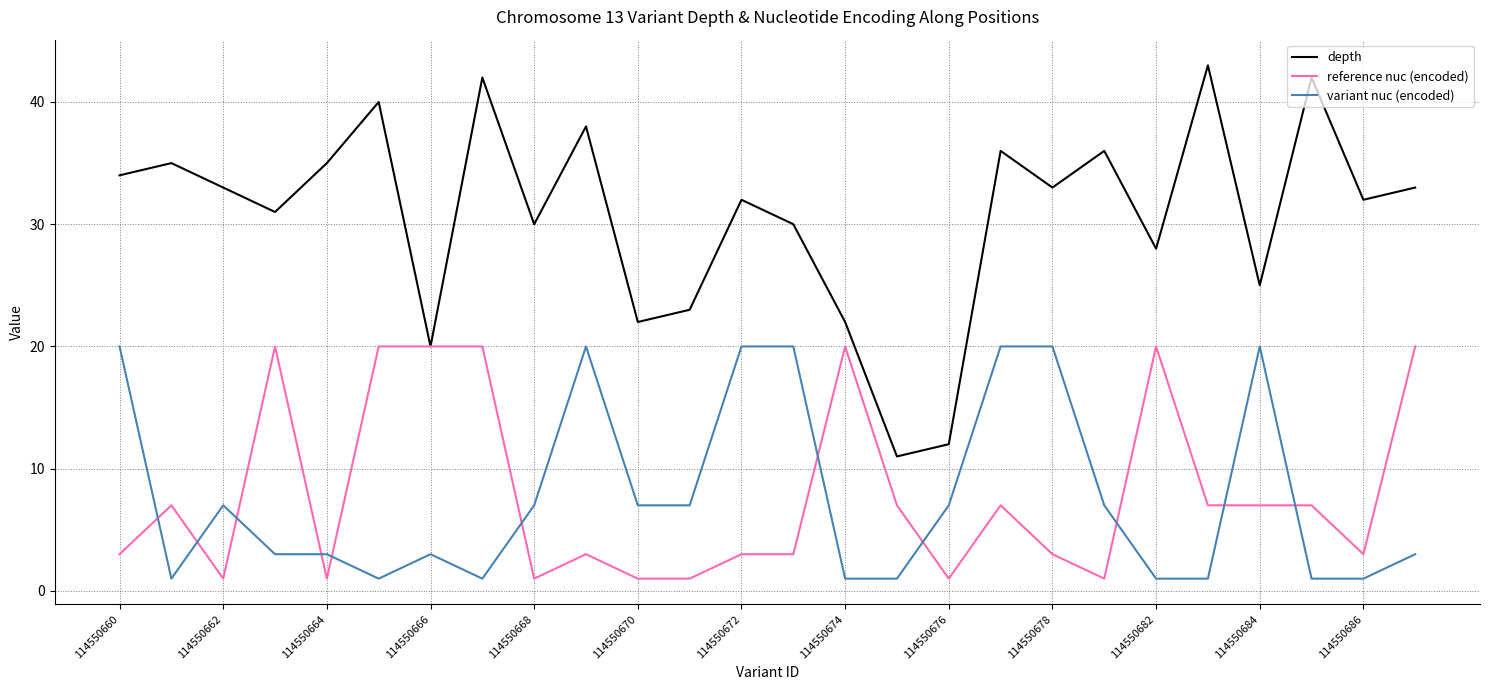

How many intersections are there between variant nuc (encoded) and reference nuc (encoded)?

11